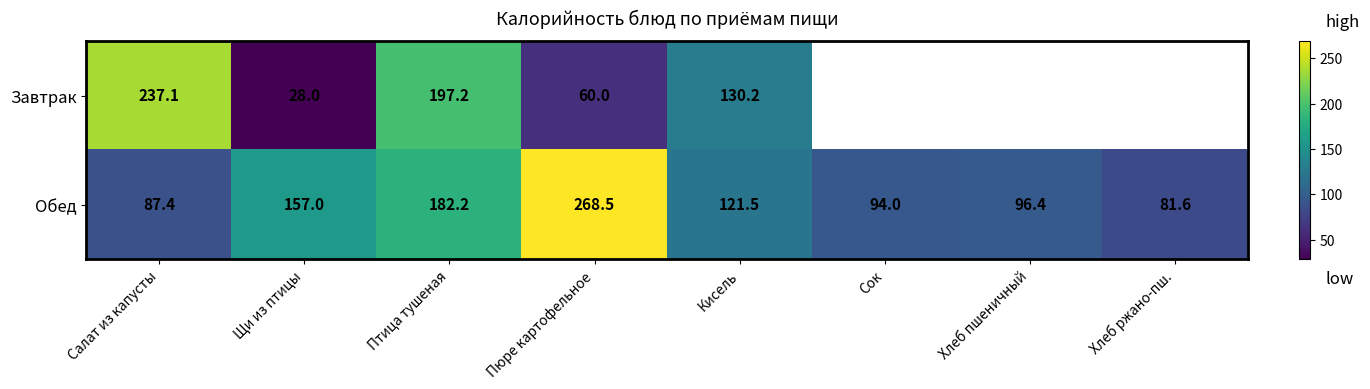

What is the difference between the maximum and second lowest values in the Обед series?

181.1